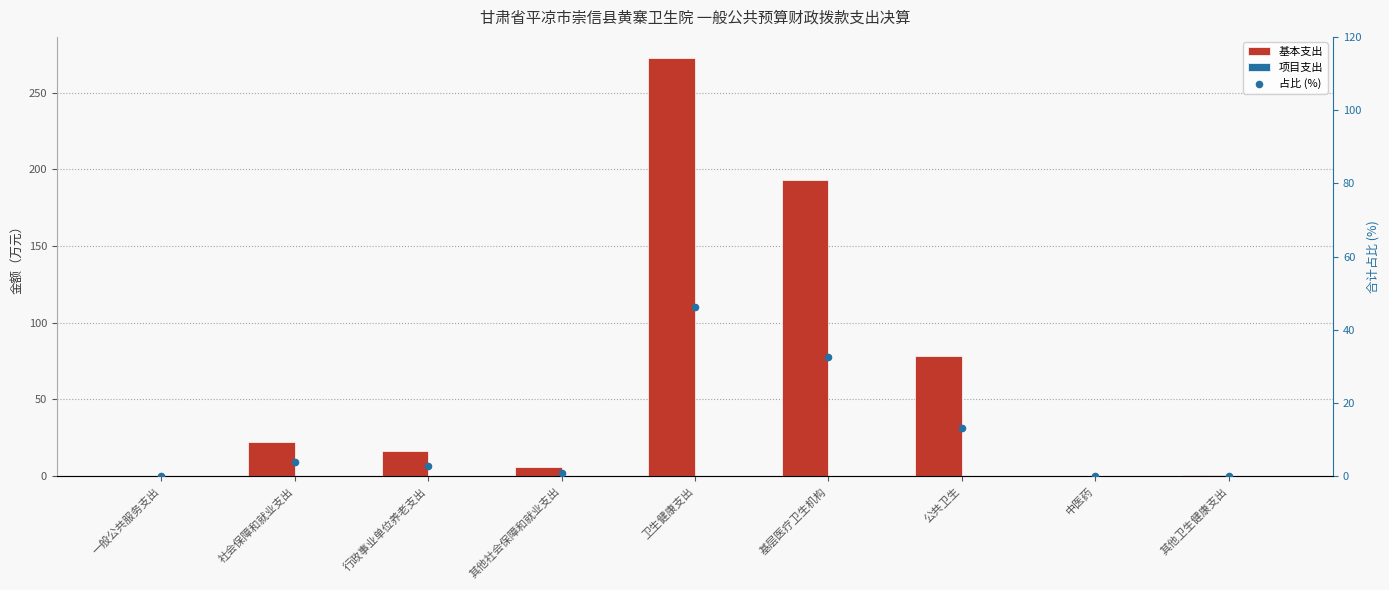

Which series has the largest total across all categories?

基本支出